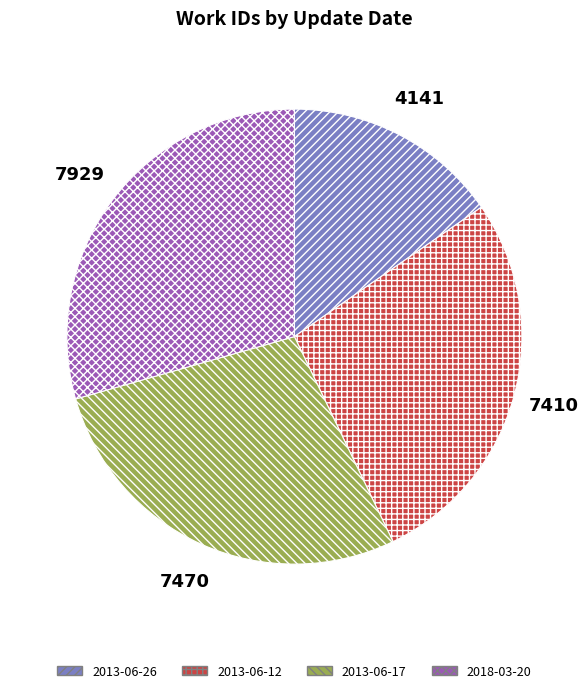

Which category has the smallest portion of the pie?

2013-06-26